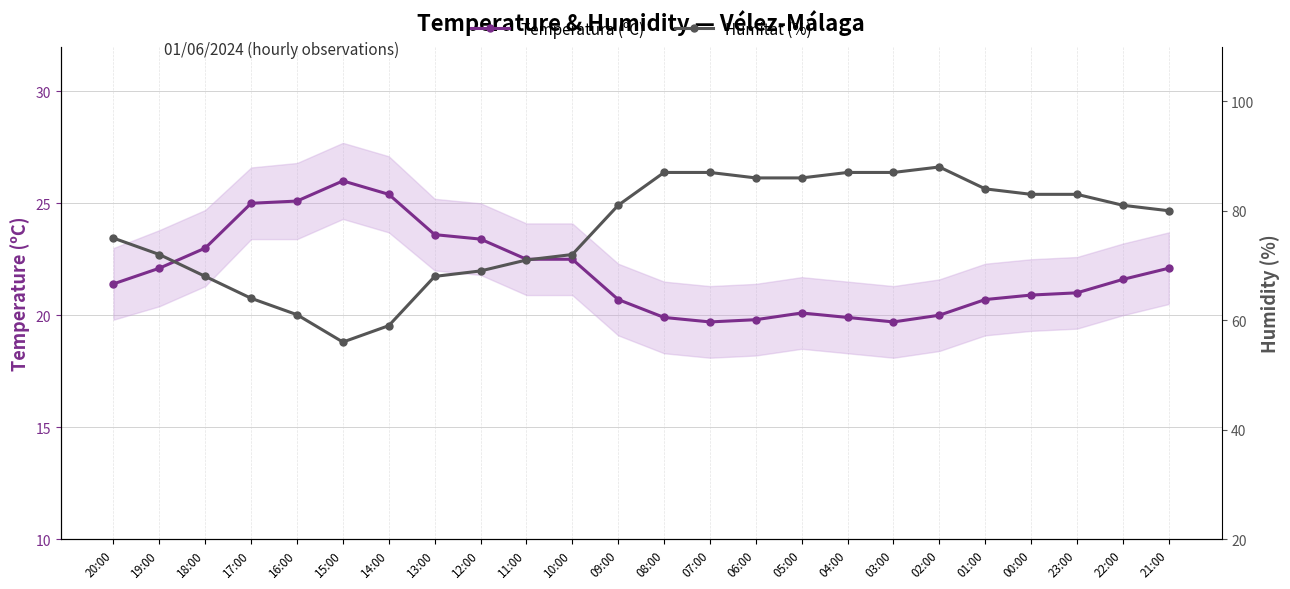

Which label corresponds to the largest value in the chart?

02:00